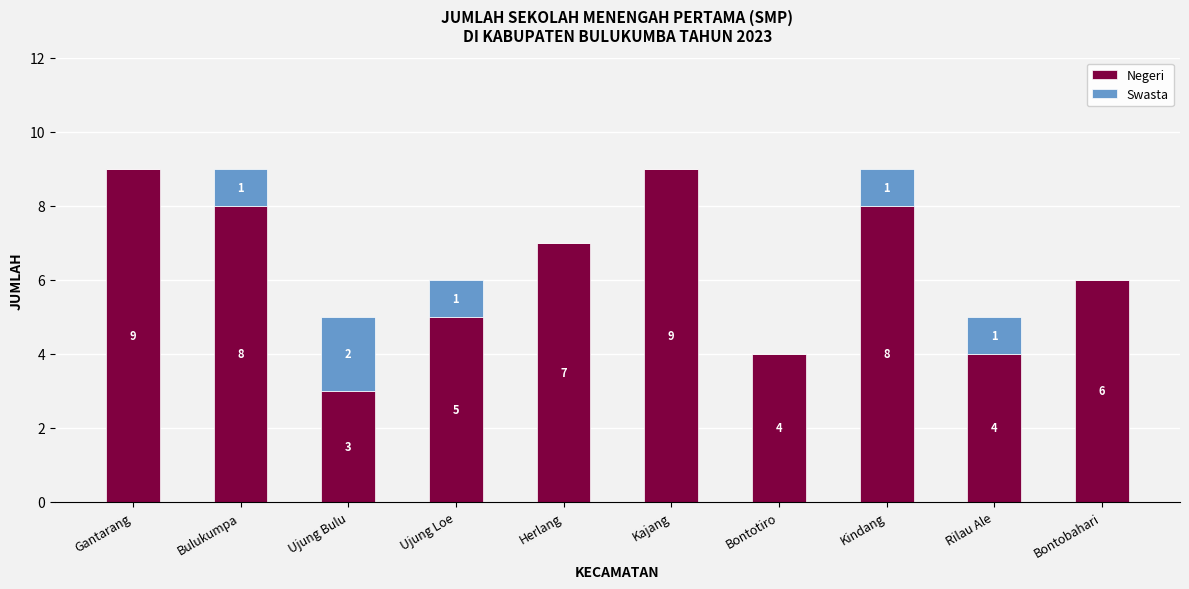

The value of Negeri at Herlang is 3. True or false?

False